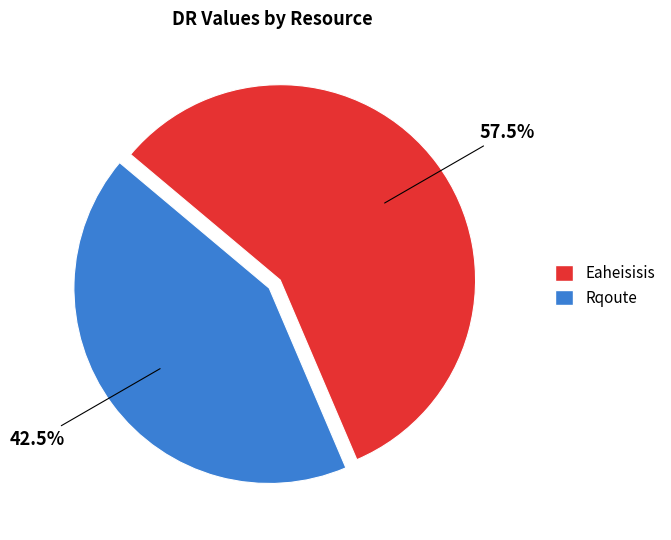

Is it true that Rqoute is 51% of the pie?

False